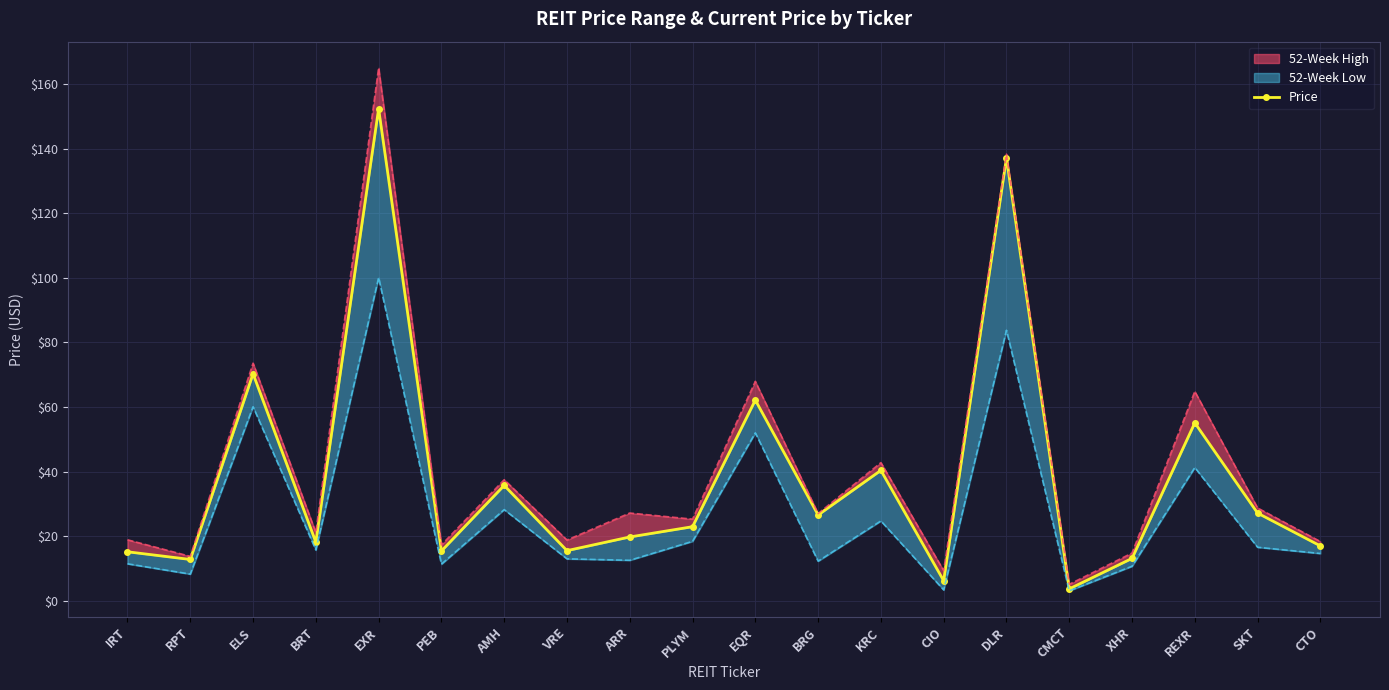

How many interior local valleys (lower than both neighbors) does the data have?

7